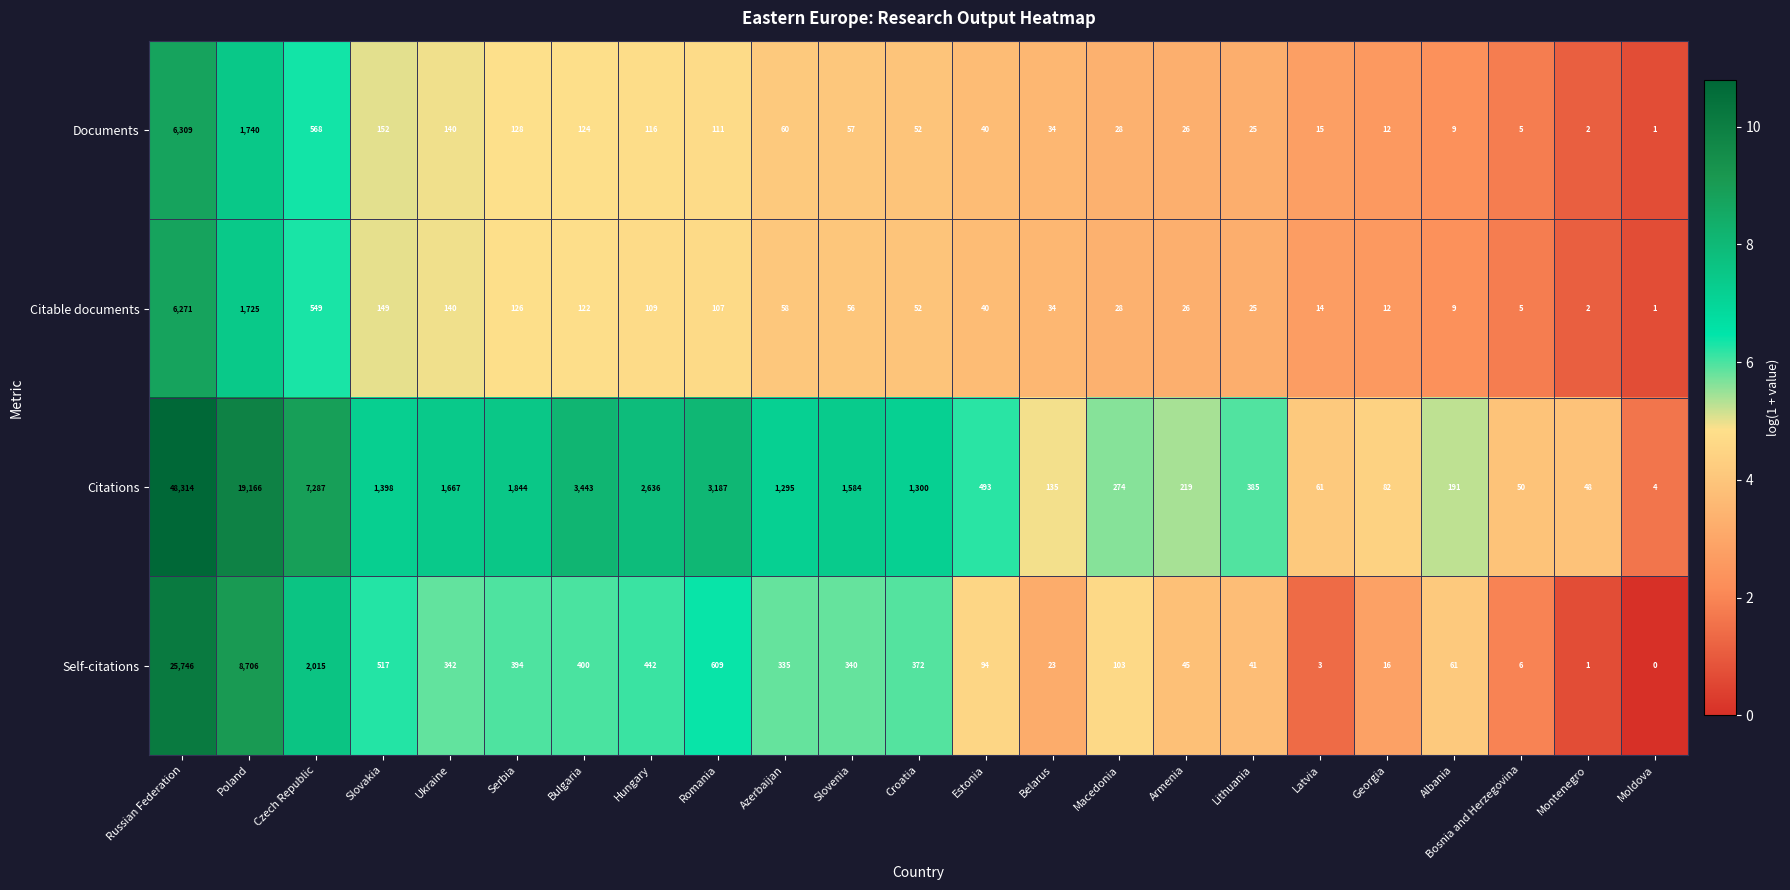

Which series changed the most between Azerbaijan and Slovenia?

Citations